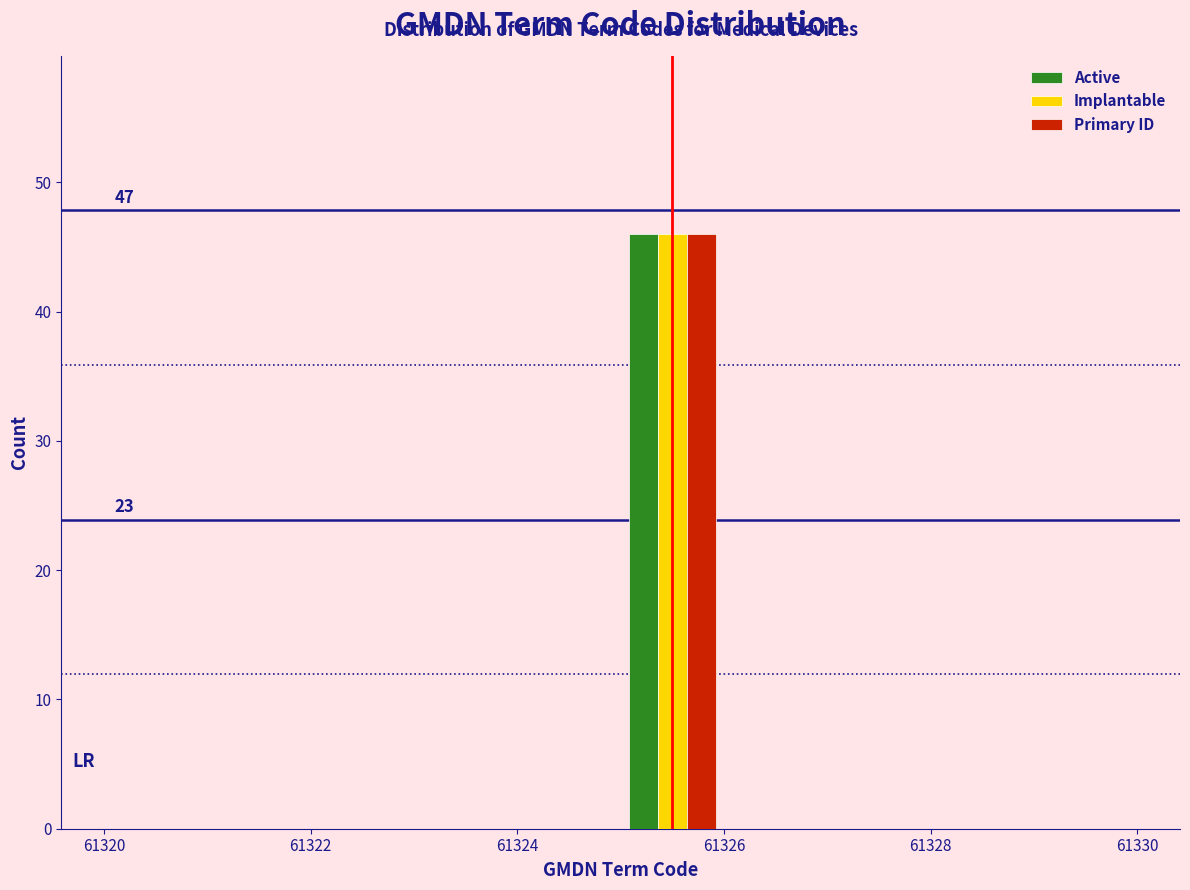

In the Implantable series, which range on the x-axis has the tallest bar?

61325 to 61326